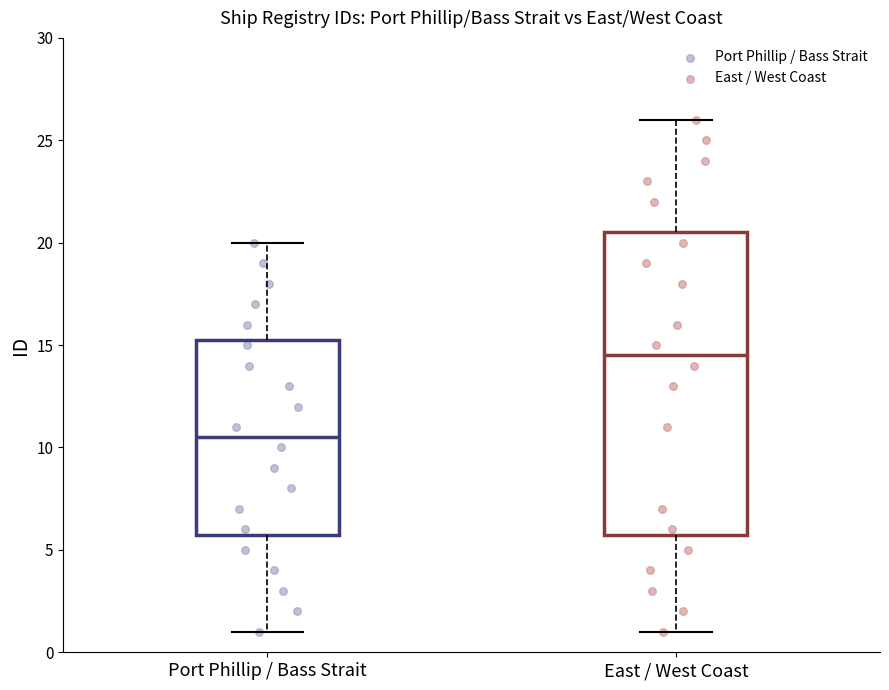

Comparing the boxes themselves (not the whiskers), which one is the tallest?

East / West Coast